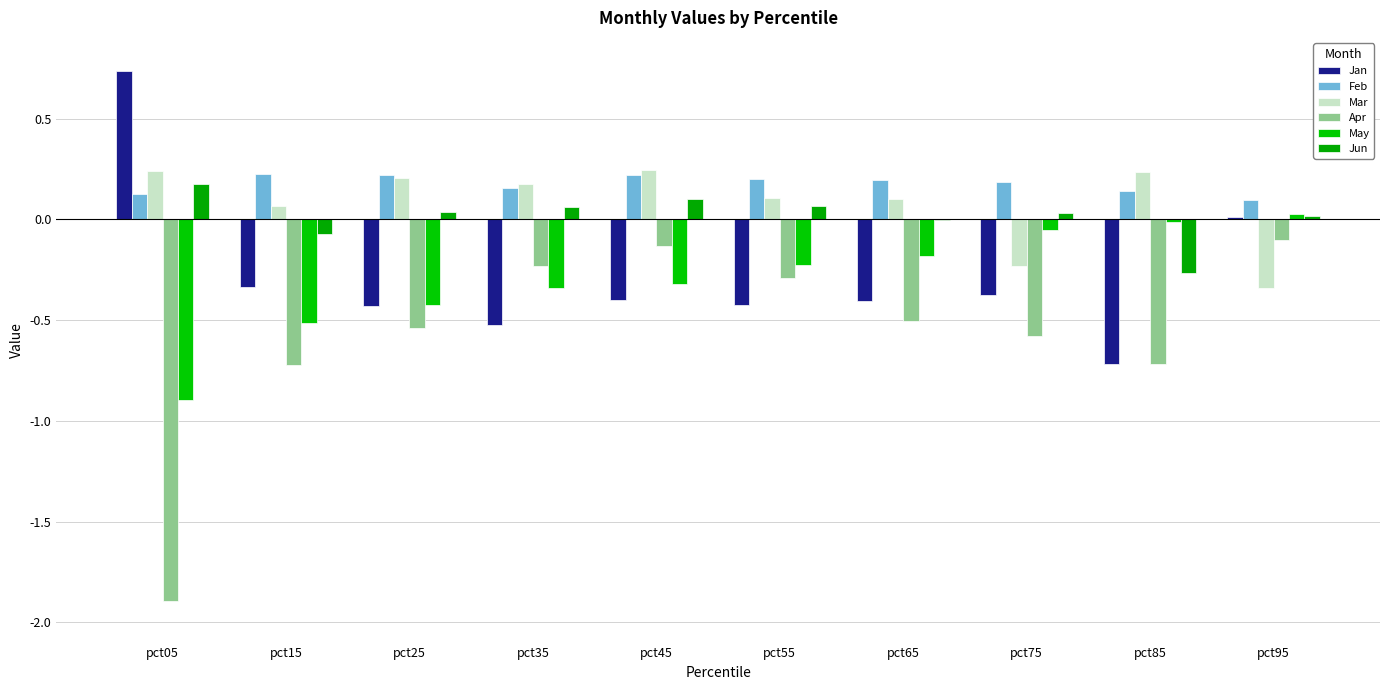

What is the difference between the May values at pct85 and pct65?

0.2